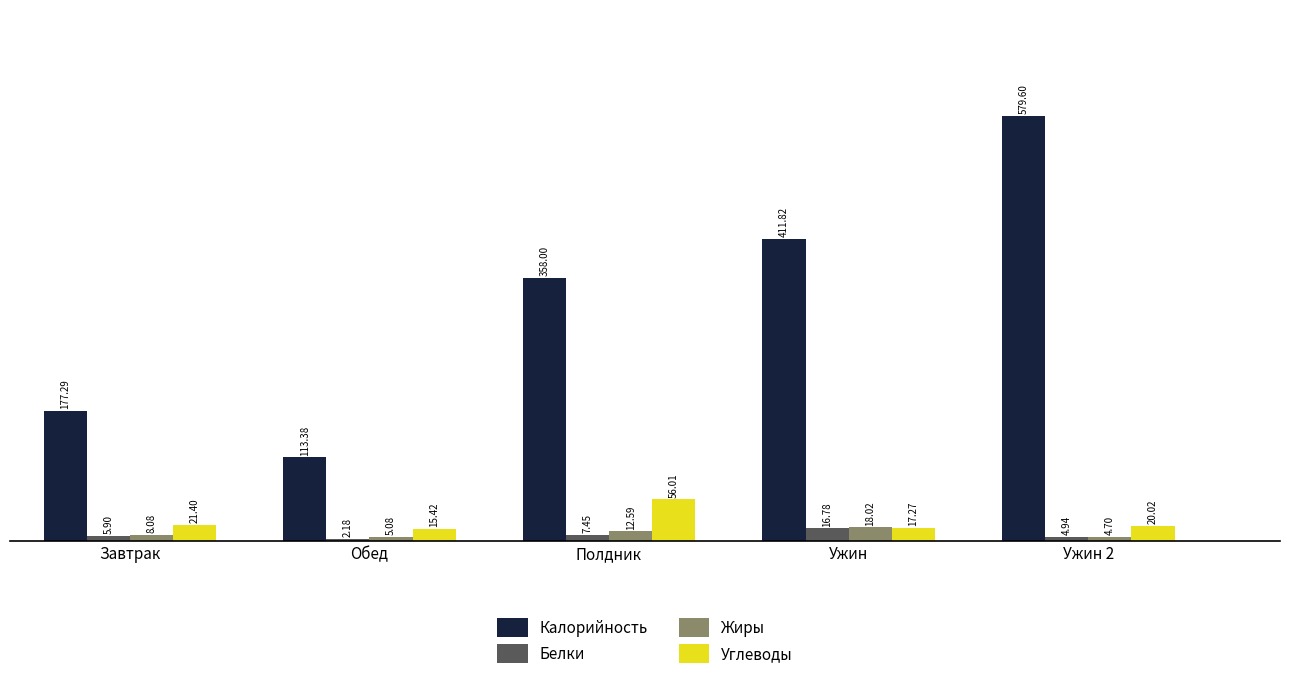

Which series has the largest range (max minus min)?

Калорийность